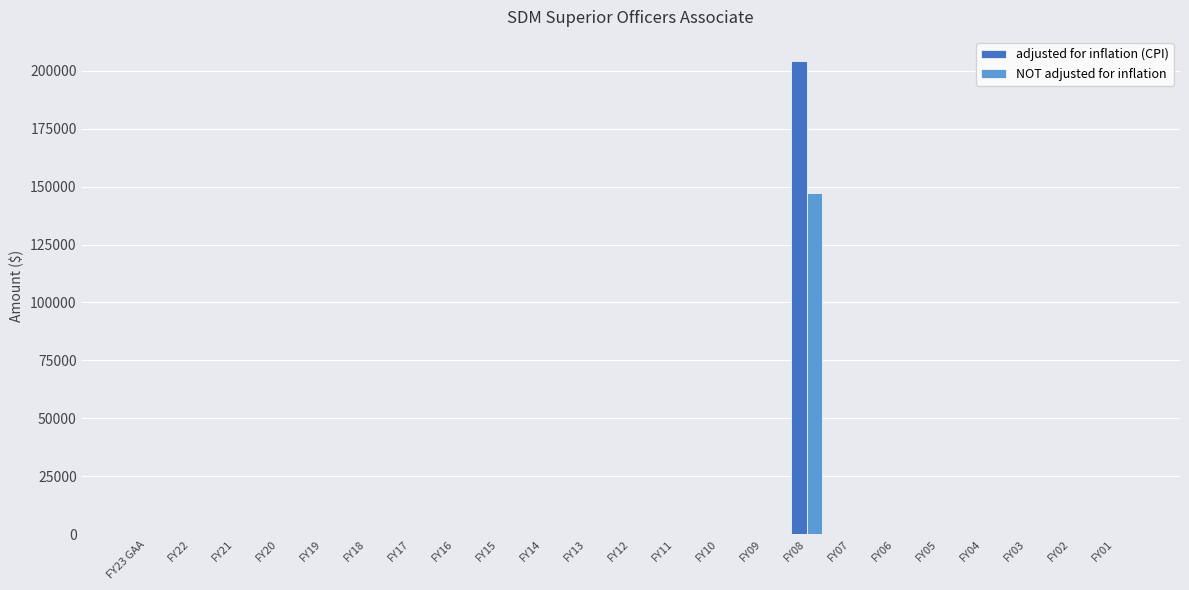

How many data points in adjusted for inflation (CPI) are above 0?

1